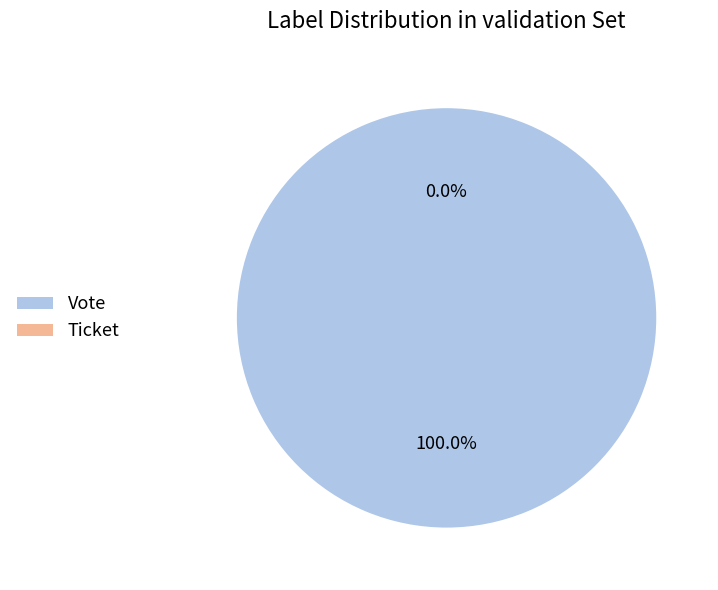

Rank the categories by value from highest to lowest.

Vote, Ticket